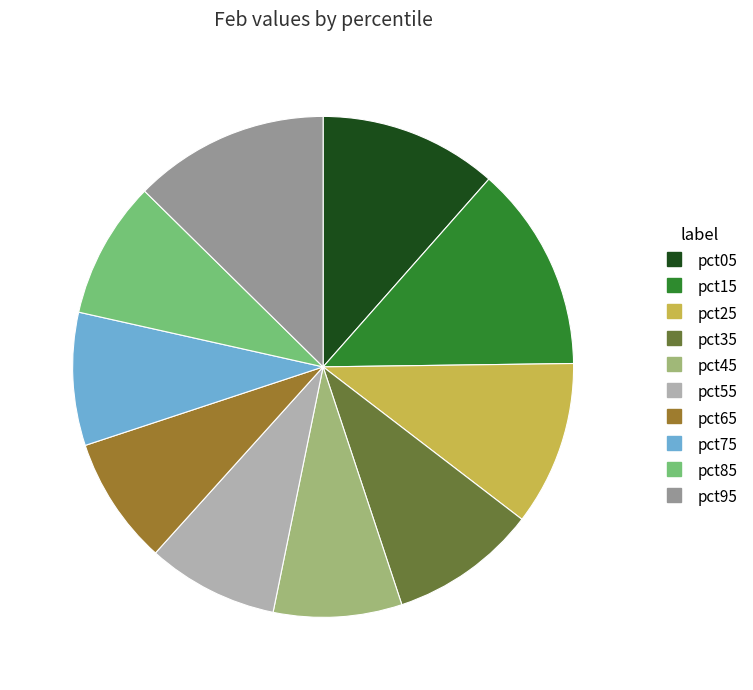

Does pct35 represent more than half of the total?

No